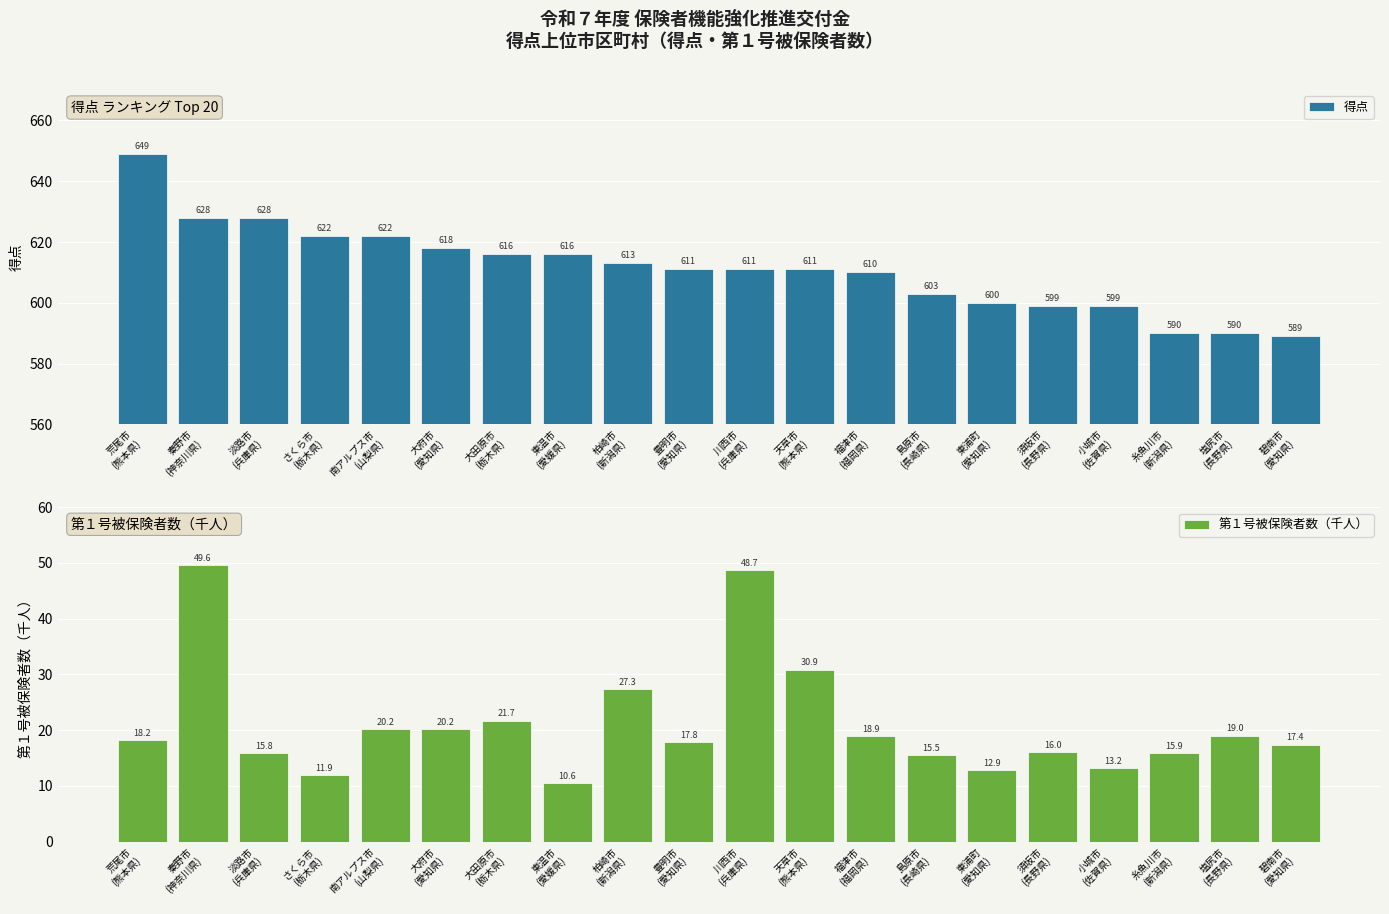

At 糸魚川市
(新潟県), list the series in order from smallest to largest.

第１号被保険者数（千人）, 得点